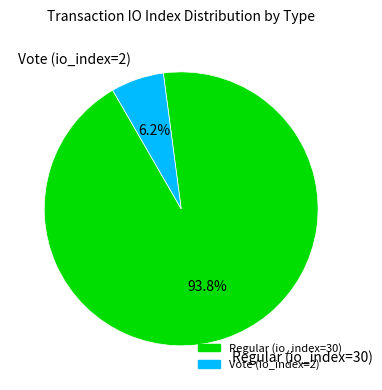

What is the total percentage of Vote (io_index=2) and Regular (io_index=30)?

100.0%